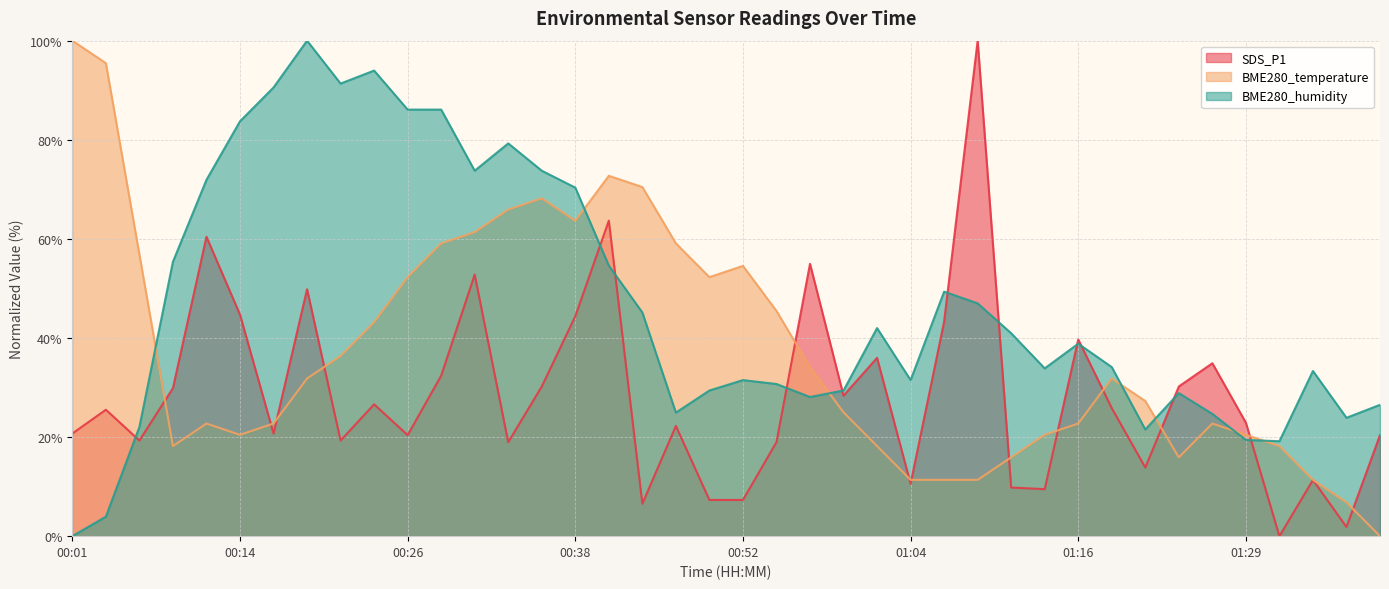

How many lines are shown in the chart?

3